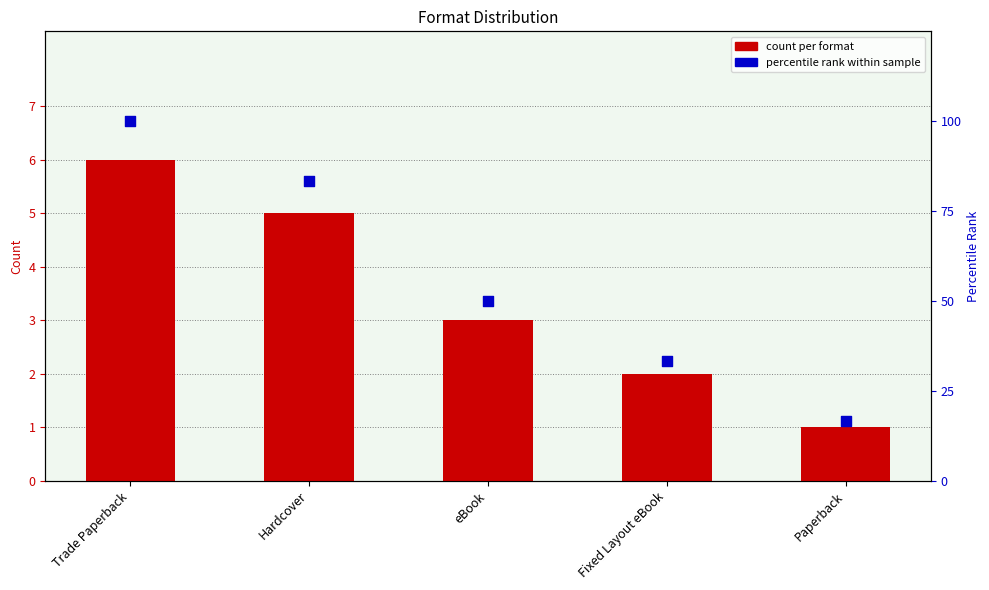

At how many categories does at least one series exceed 69?

2